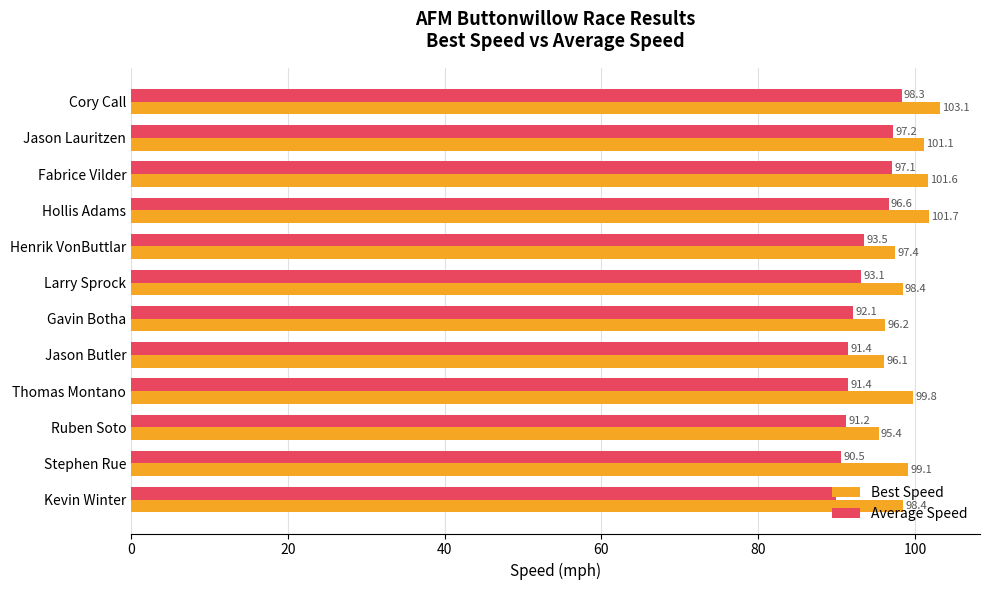

What is the sum of the Best Speed values at Kevin Winter and Stephen Rue?

197.5